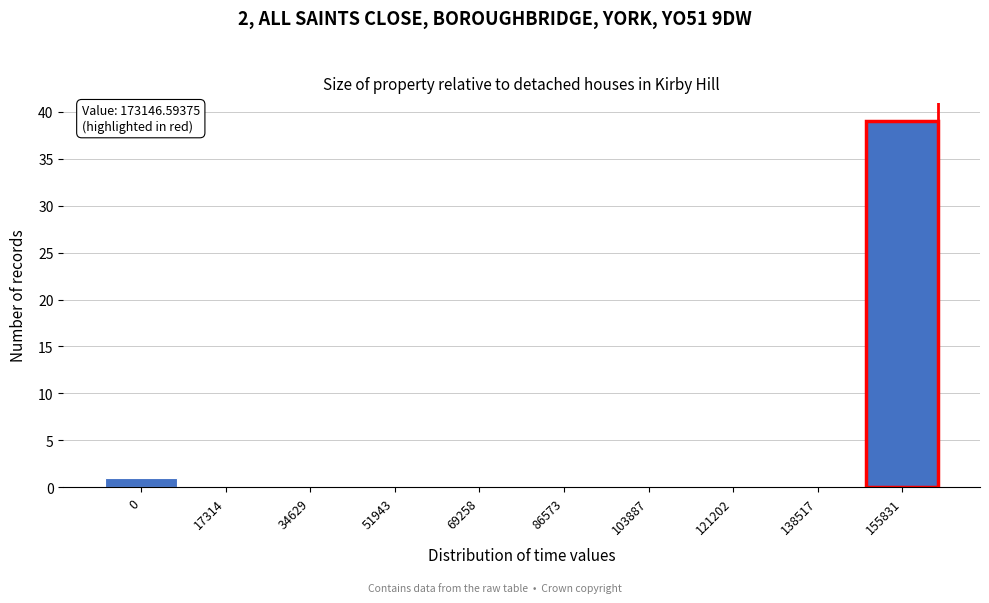

Reading left to right, what are all the values shown in this chart?

0=1	17314=0	34629=0	51943=0	69258=0	86573=0	103887=0	121202=0	138517=0	155831=39